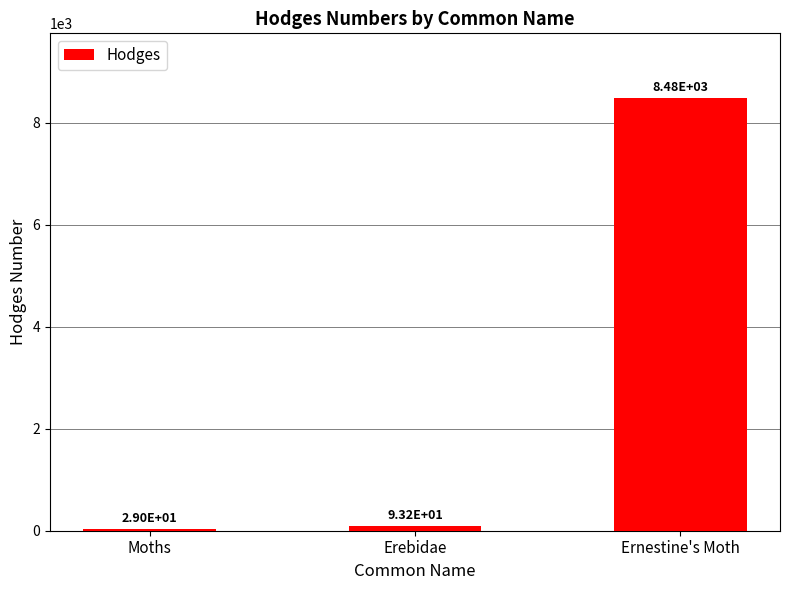

The chart shows a value of 2430.8 at Ernestine's Moth. True or false?

False